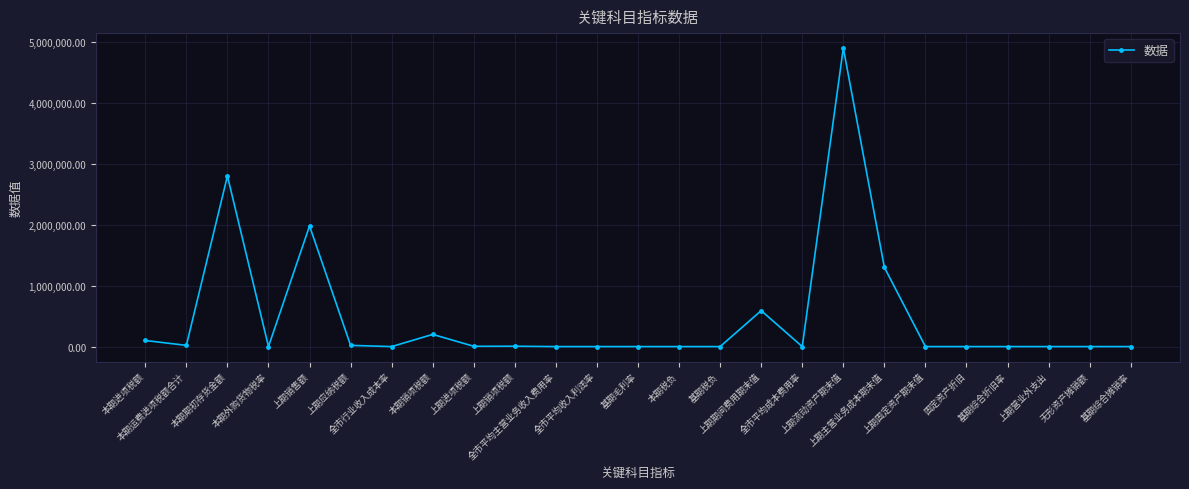

What is the label of the 6th point from the left?

上期应纳税额